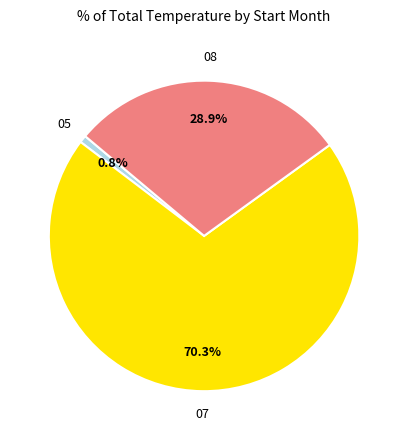

To the nearest percent, what is the average slice percentage?

33%